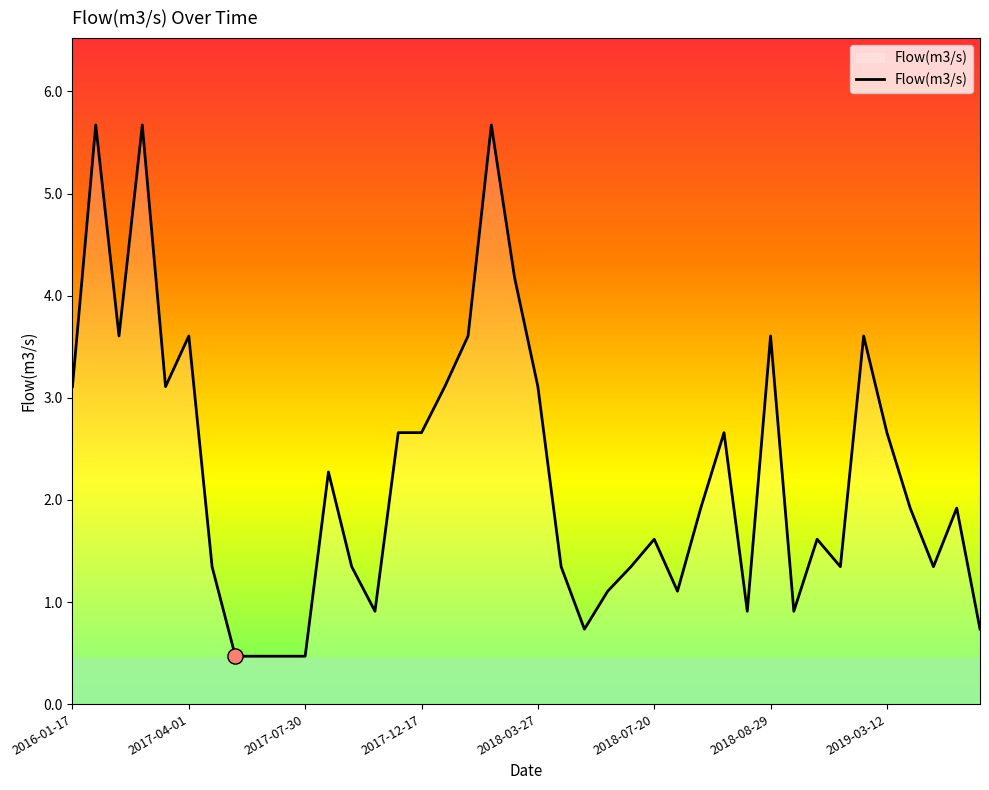

What is the greatest value displayed?

5.7